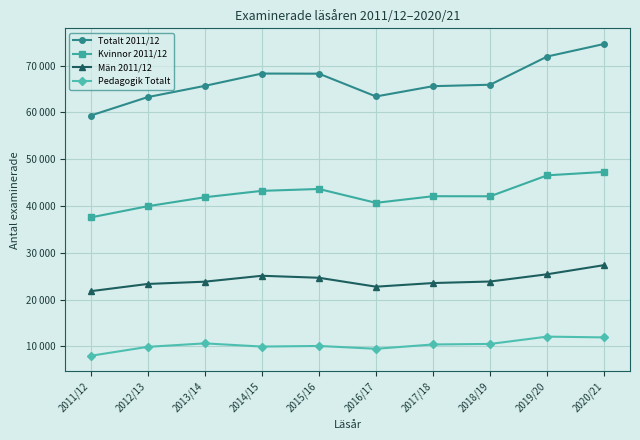

Is the value of Män 2011/12 at 2013/14 greater than the value of Totalt 2011/12 at 2016/17?

No